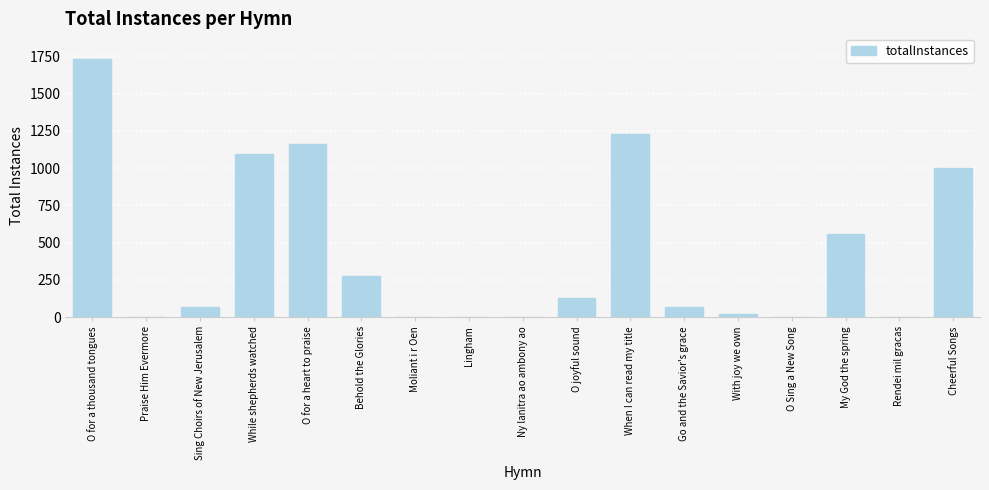

Are the bars horizontal?

No